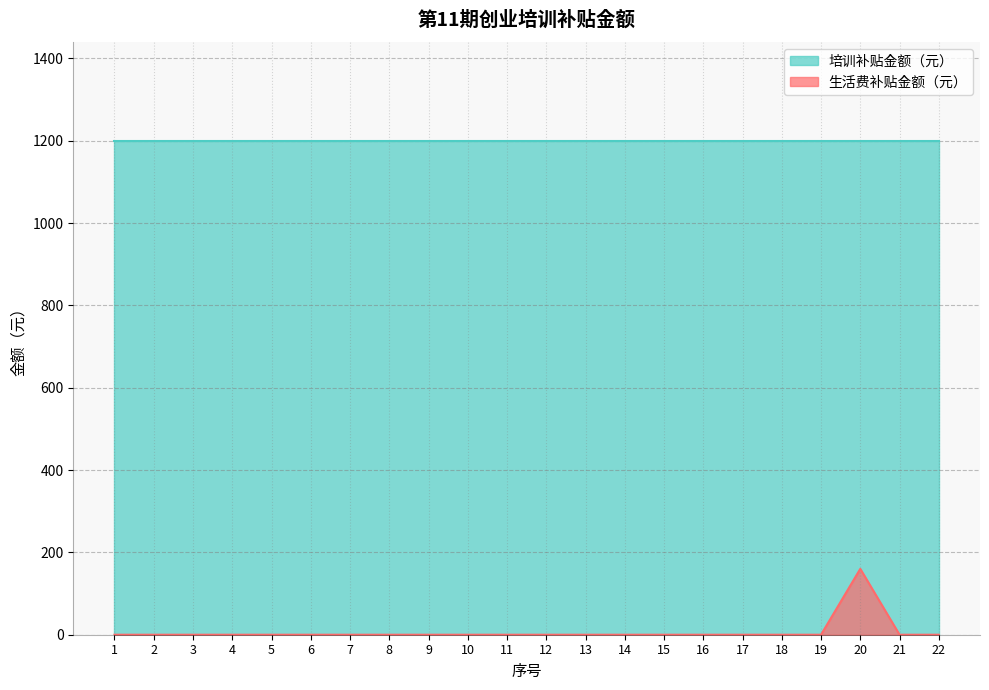

Reading left to right, what are all the values shown in this chart?

0	0	0	0	0	0	0	0	0	0	0	0	0	0	0	0	0	0	0	160	0	0